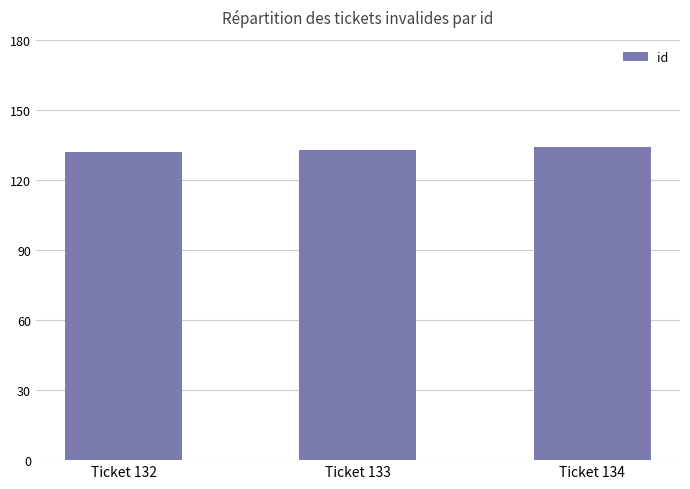

Reading left to right, list all the values displayed in this chart.

Ticket 132=132	Ticket 133=133	Ticket 134=134